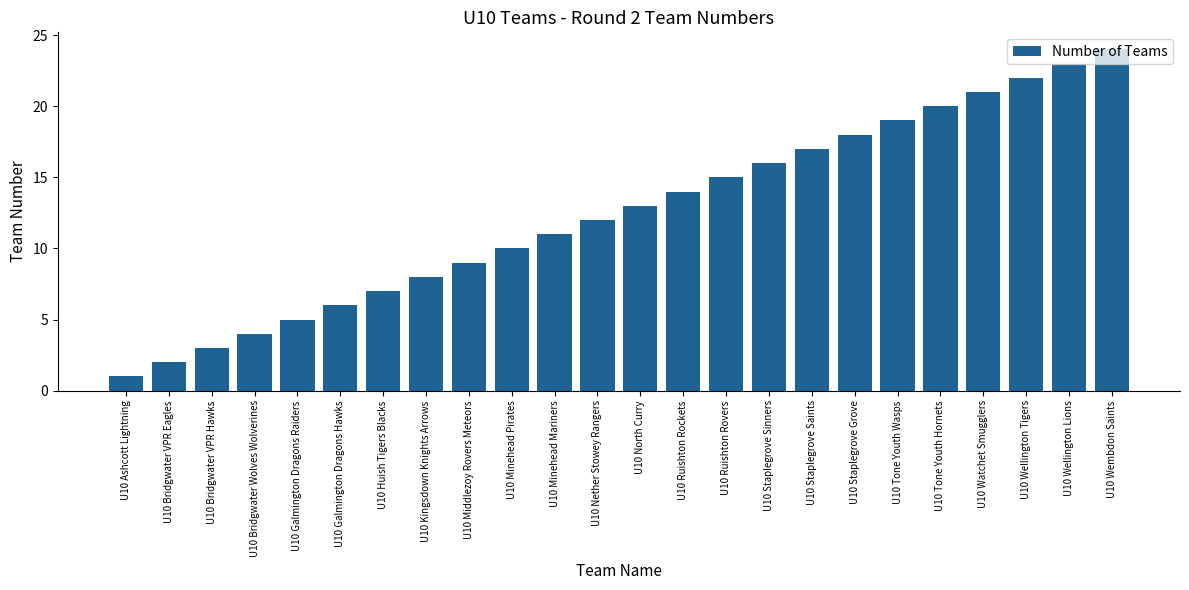

What is the value of the 7th bar from the left?

7